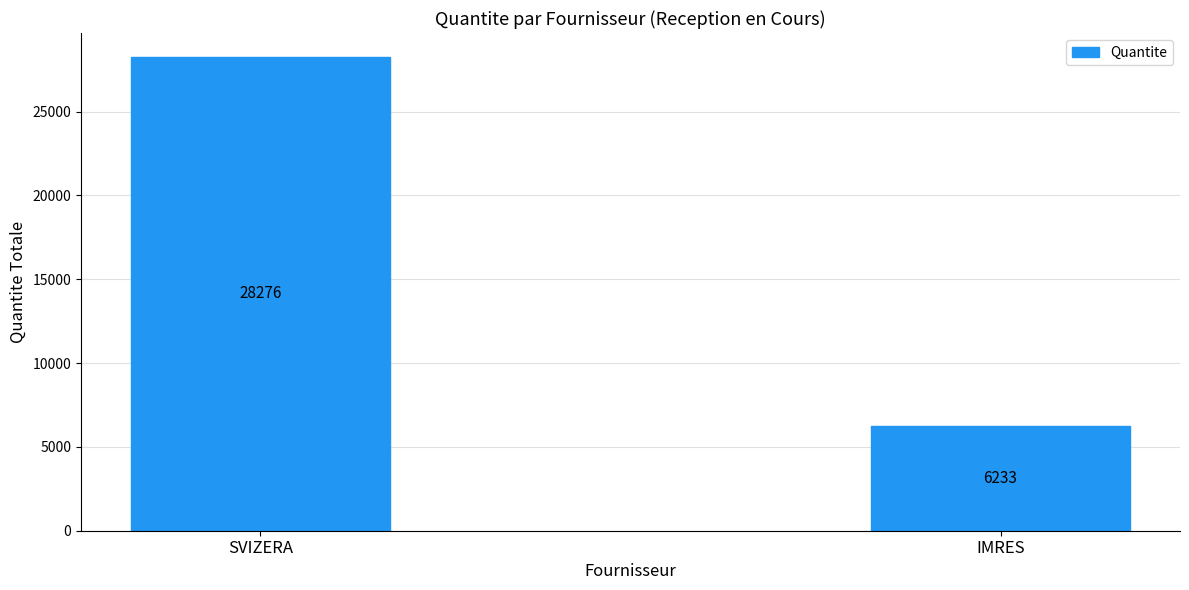

Is it true that the value at SVIZERA is 28276.0?

True